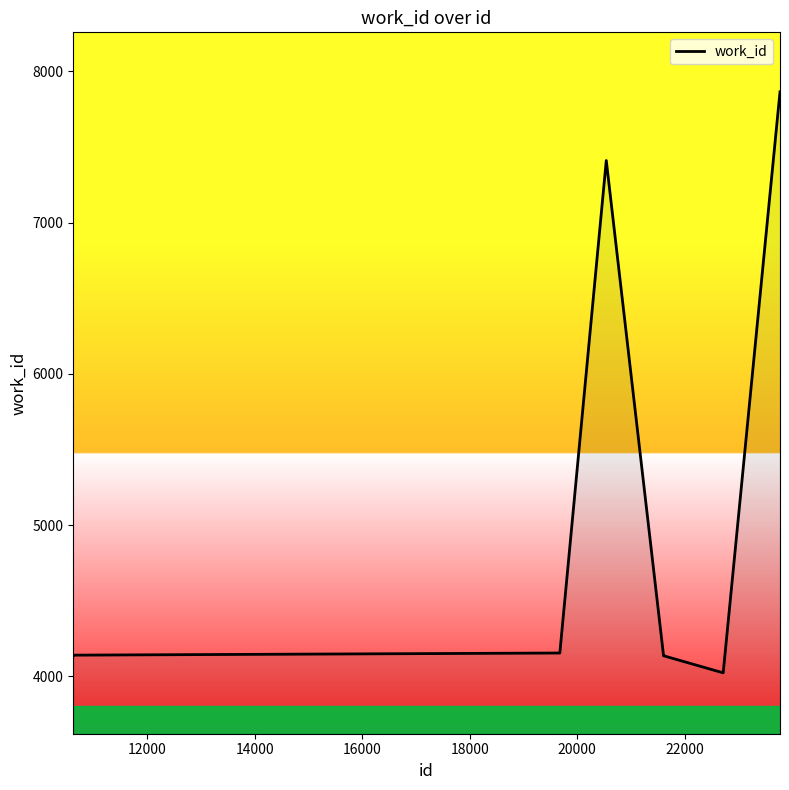

How many series are shown in this chart?

1